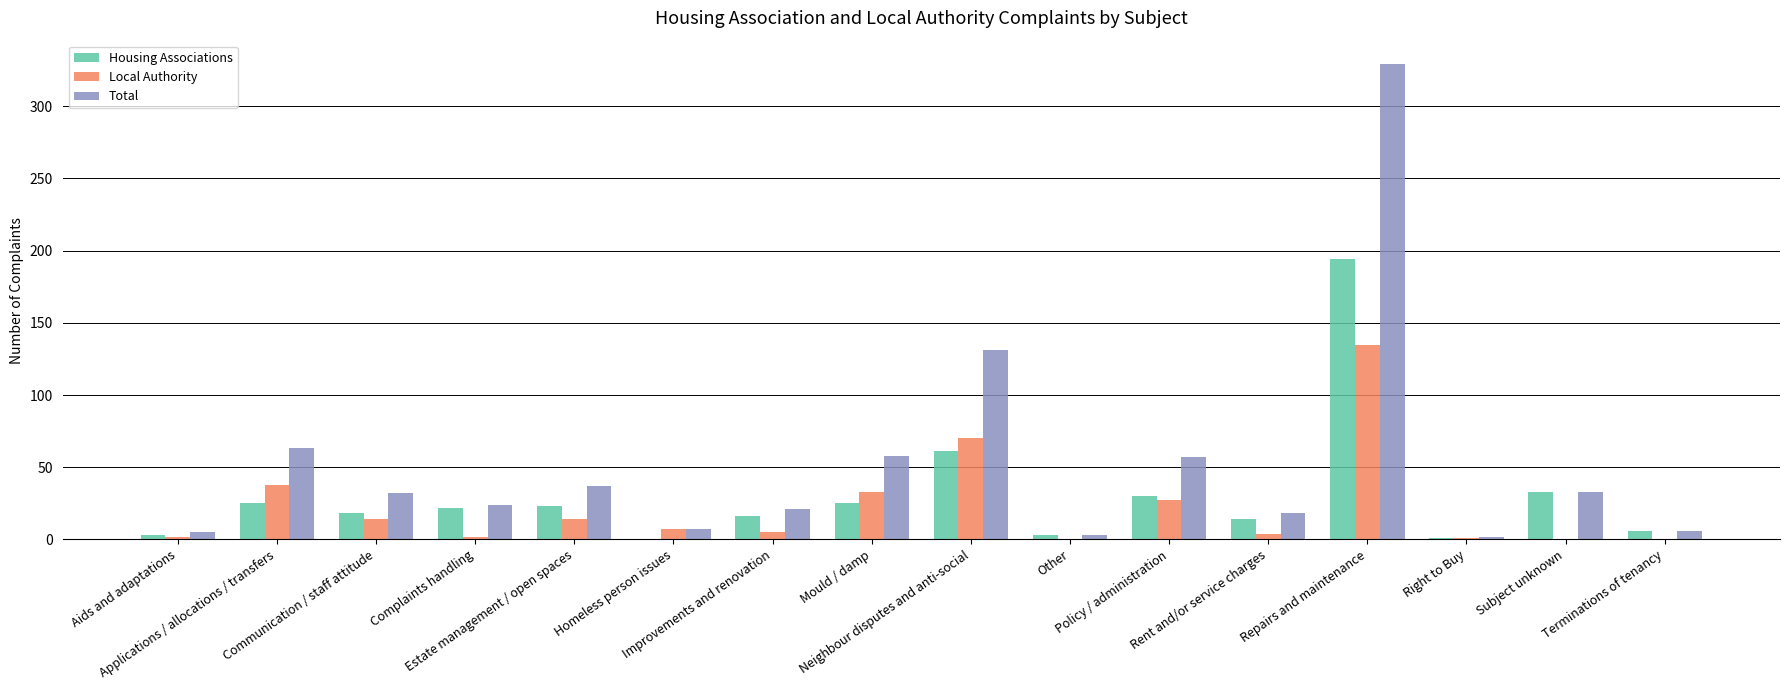

What is the highest value of the Total series?

329